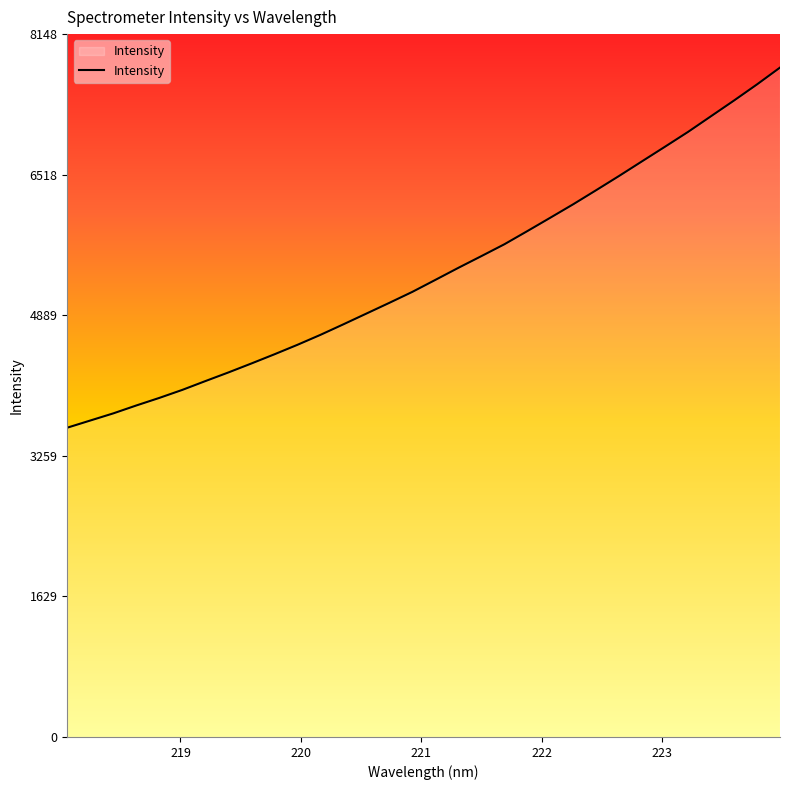

Reading left to right, transcribe all the data shown in this chart.

218.0596=3585.7	218.2508=3668.7	218.442=3751.5	218.6332=3843.1	218.8244=3930.8	219.0156=4023.9	219.2067=4125.7	219.3979=4225.9	219.589=4329.8	219.7801=4436.2	219.9712=4546.1	220.1623=4661.6	220.3533=4783.9	220.5444=4908.5	220.7354=5033.1	220.9264=5160.2	221.1174=5299.0	221.3083=5438.7	221.4993=5574.4	221.6902=5711.6	221.8812=5864.5	222.0721=6019.6	222.263=6176.2	222.4538=6339.5	222.6447=6505.0	222.8355=6674.9	223.0264=6844.2	223.2172=7015.4	223.408=7197.3	223.5987=7378.9	223.7895=7565.6	223.9802=7760.4